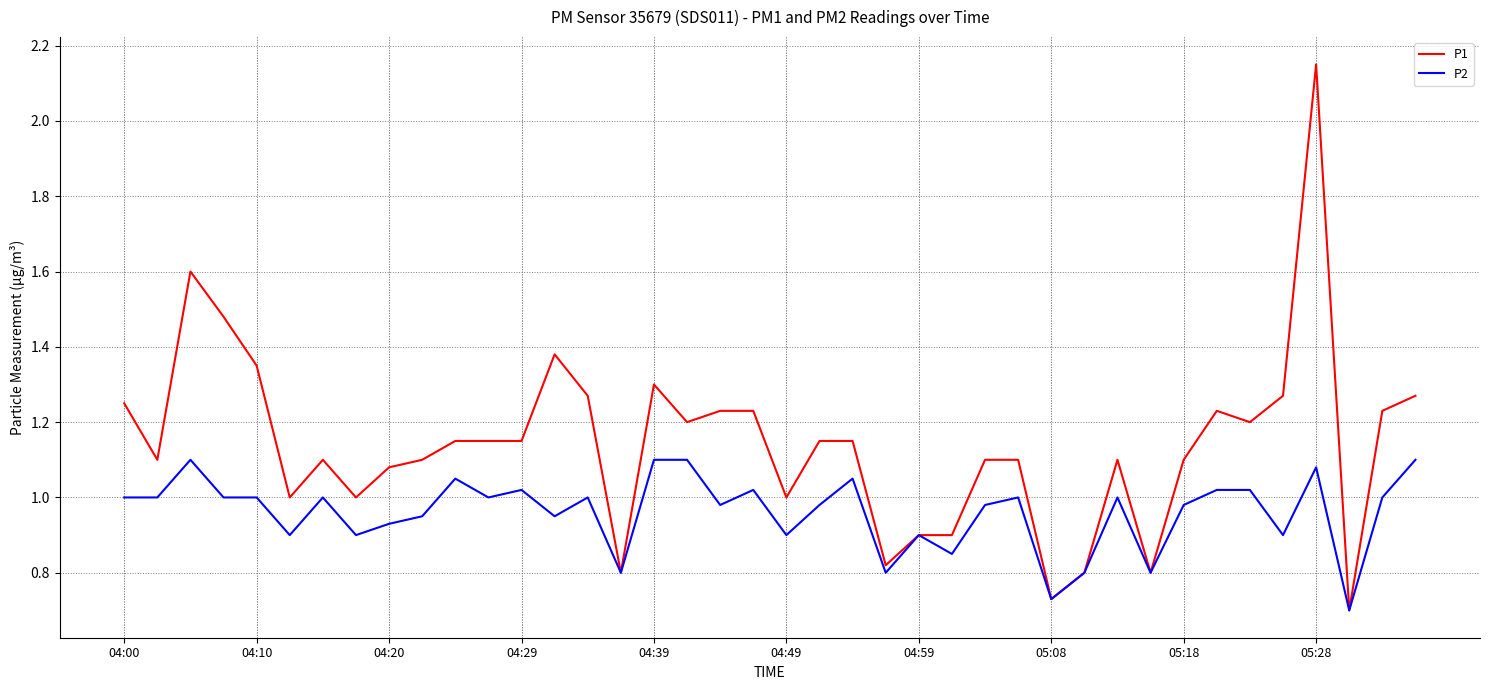

Which series has the largest total across all categories?

P1